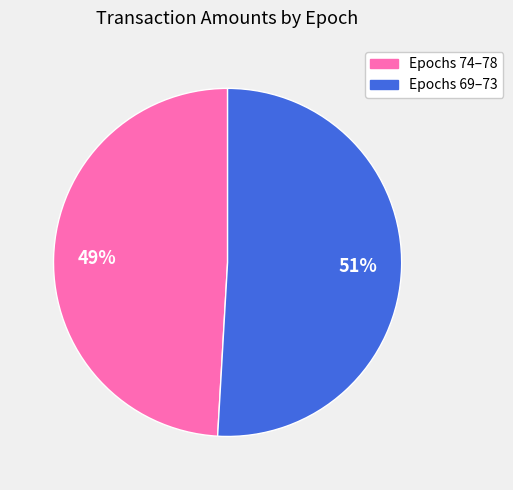

Is there any slice that represents more than half of the pie?

Yes